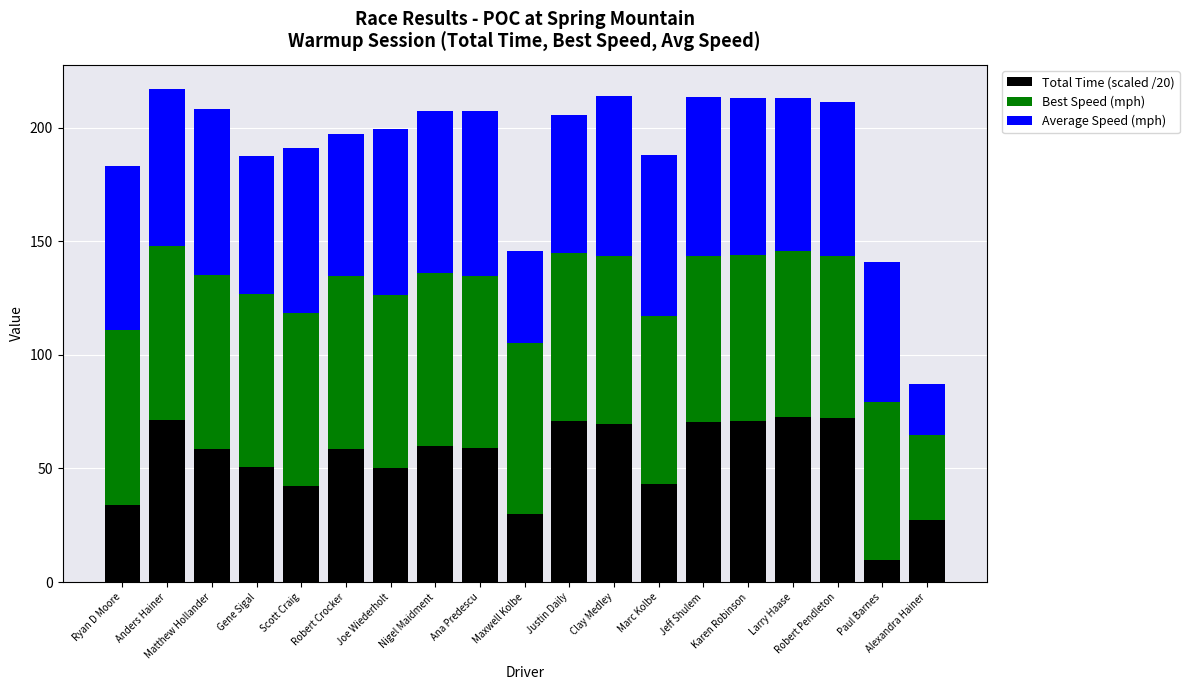

What is the total value across all series at Robert Crocker?

197.4